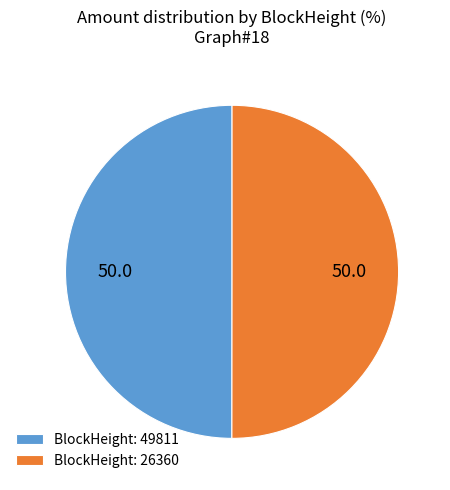

True or false: BlockHeight: 49811 accounts for 50% of the total.

True